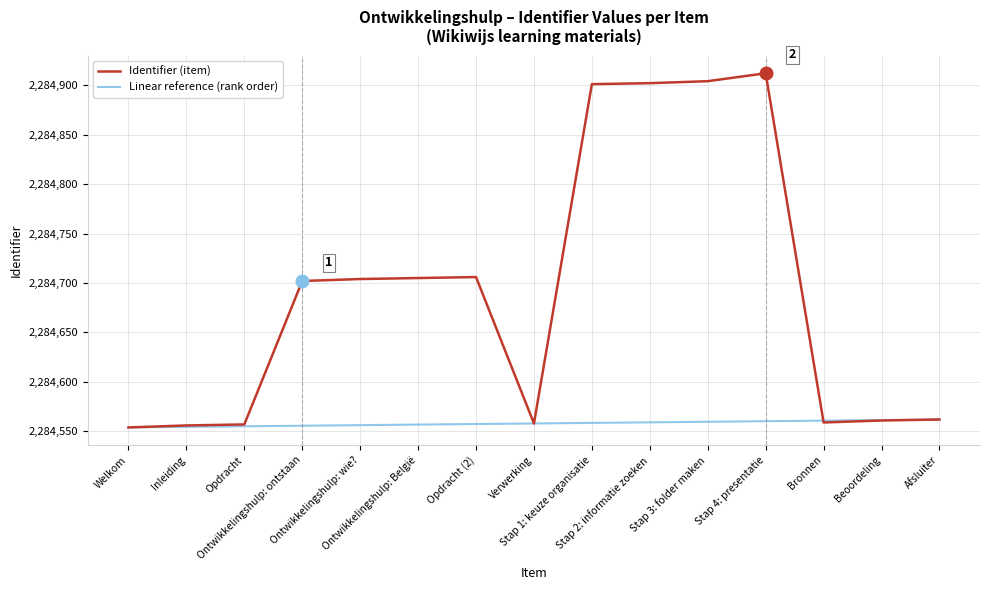

Which series has the widest spread of values?

Identifier (item)